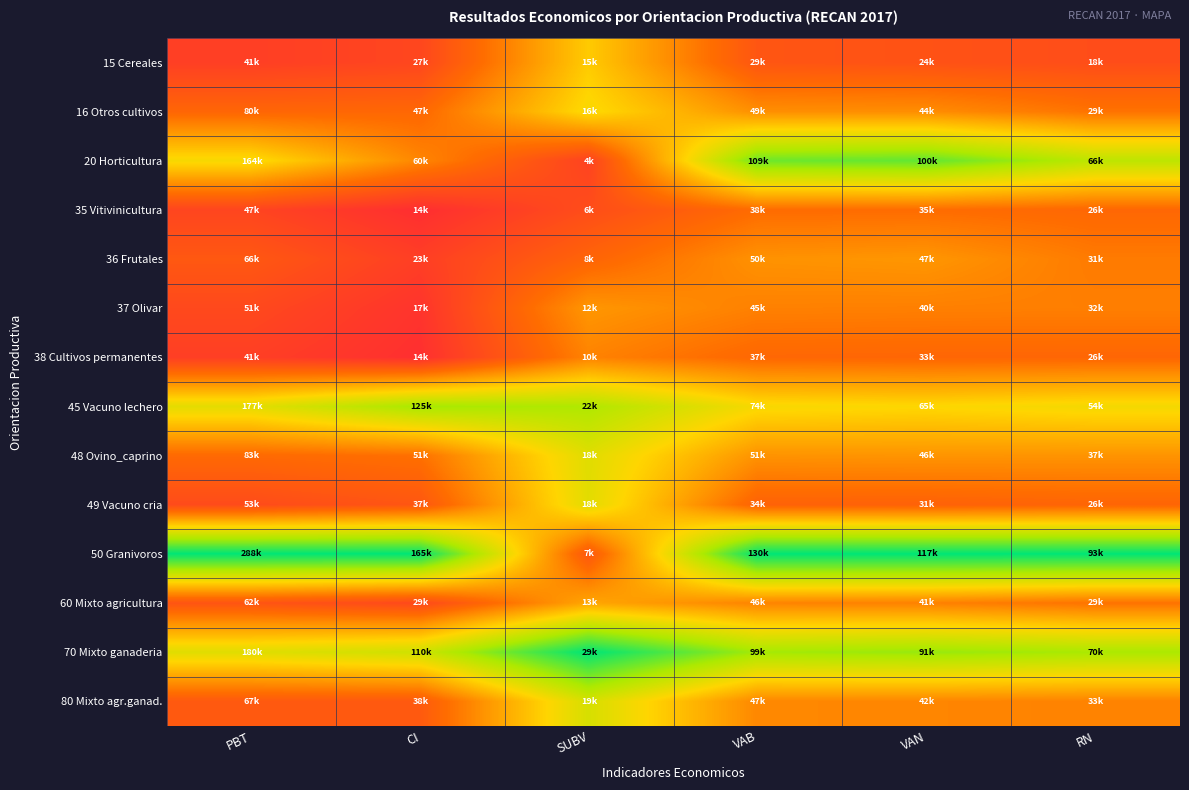

Reading left to right, list all the values displayed in this chart.

15 Cereales: PBT=0.1	CI=0.2	SUBV=0.5	VAB=0.2	VAN=0.2	RN=0.2
16 Otros cultivos: PBT=0.3	CI=0.3	SUBV=0.6	VAB=0.4	VAN=0.4	RN=0.3
20 Horticultura: PBT=0.6	CI=0.4	SUBV=0.2	VAB=0.8	VAN=0.9	RN=0.7
35 Vitivinicultura: PBT=0.2	CI=0.1	SUBV=0.2	VAB=0.3	VAN=0.3	RN=0.3
36 Frutales: PBT=0.2	CI=0.1	SUBV=0.3	VAB=0.4	VAN=0.4	RN=0.3
37 Olivar: PBT=0.2	CI=0.1	SUBV=0.4	VAB=0.3	VAN=0.3	RN=0.3
38 Cultivos permanentes: PBT=0.1	CI=0.1	SUBV=0.4	VAB=0.3	VAN=0.3	RN=0.3
45 Vacuno lechero: PBT=0.6	CI=0.8	SUBV=0.7	VAB=0.6	VAN=0.6	RN=0.6
48 Ovino_caprino: PBT=0.3	CI=0.3	SUBV=0.6	VAB=0.4	VAN=0.4	RN=0.4
49 Vacuno cria: PBT=0.2	CI=0.2	SUBV=0.6	VAB=0.3	VAN=0.3	RN=0.3
50 Granivoros: PBT=1.0	CI=1.0	SUBV=0.2	VAB=1.0	VAN=1.0	RN=1.0
60 Mixto agricultura: PBT=0.2	CI=0.2	SUBV=0.4	VAB=0.4	VAN=0.3	RN=0.3
70 Mixto ganaderia: PBT=0.6	CI=0.7	SUBV=1.0	VAB=0.8	VAN=0.8	RN=0.8
80 Mixto agr.ganad.: PBT=0.2	CI=0.2	SUBV=0.6	VAB=0.4	VAN=0.4	RN=0.4